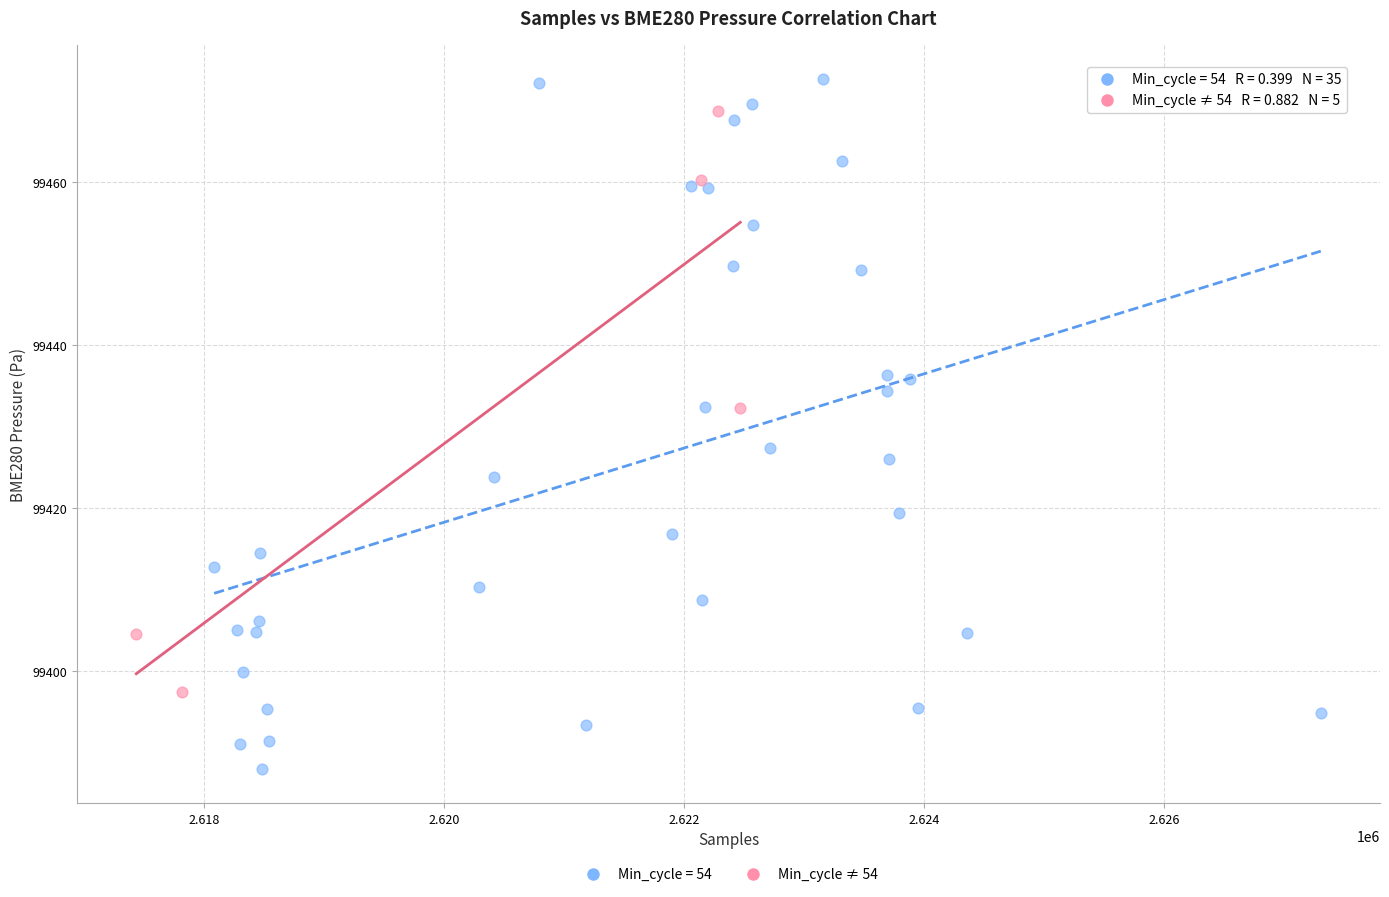

Which series reaches the maximum Y coordinate?

Min_cycle = 54